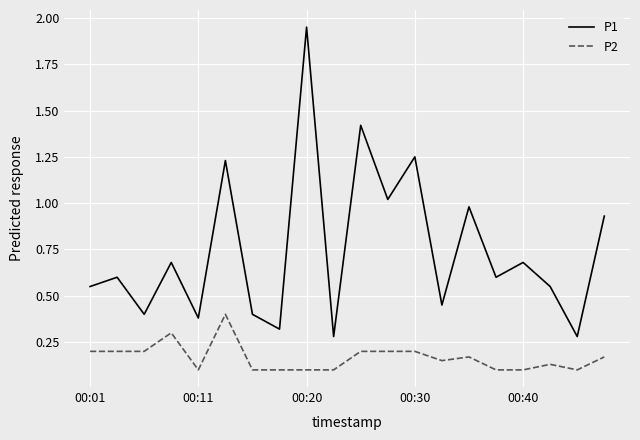

What is the difference between the maximum and minimum values in the P2 series?

0.3